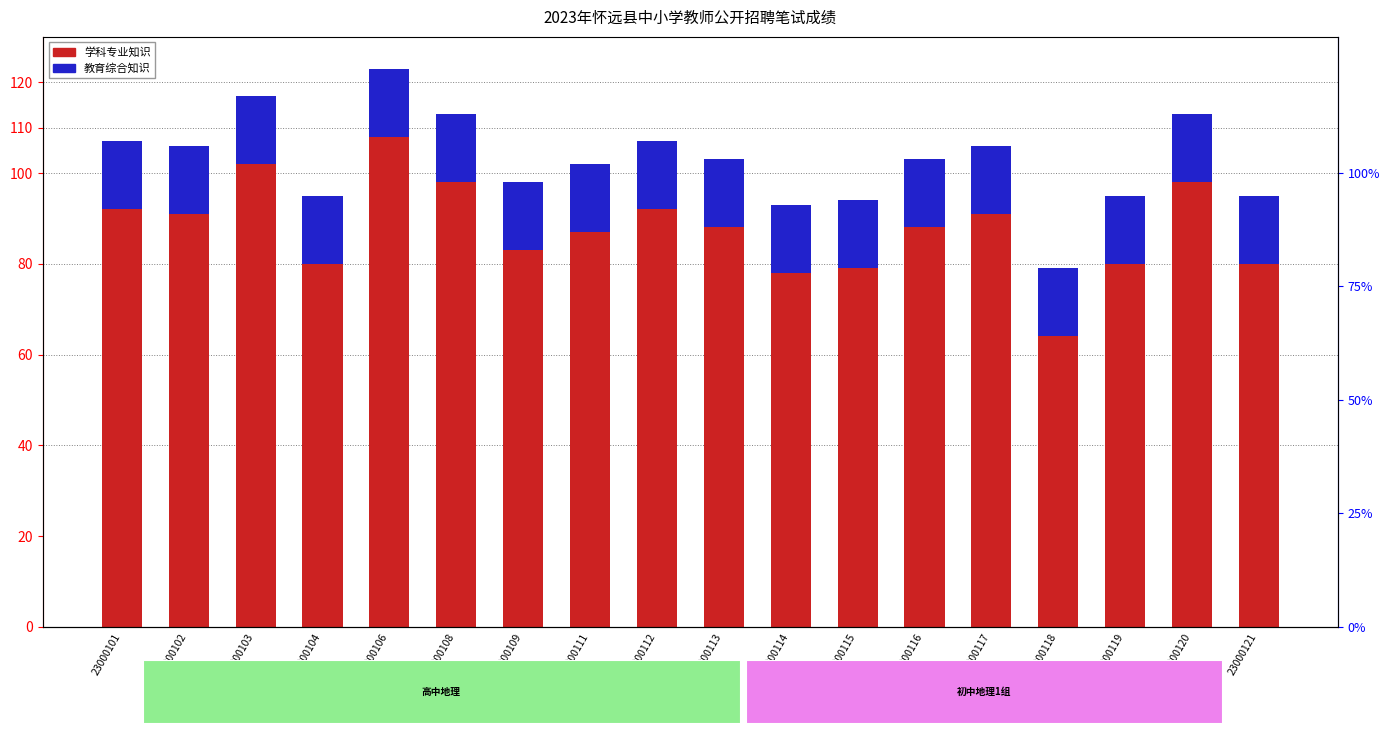

Which series changed the most between 23000114 and 23000120?

学科专业知识